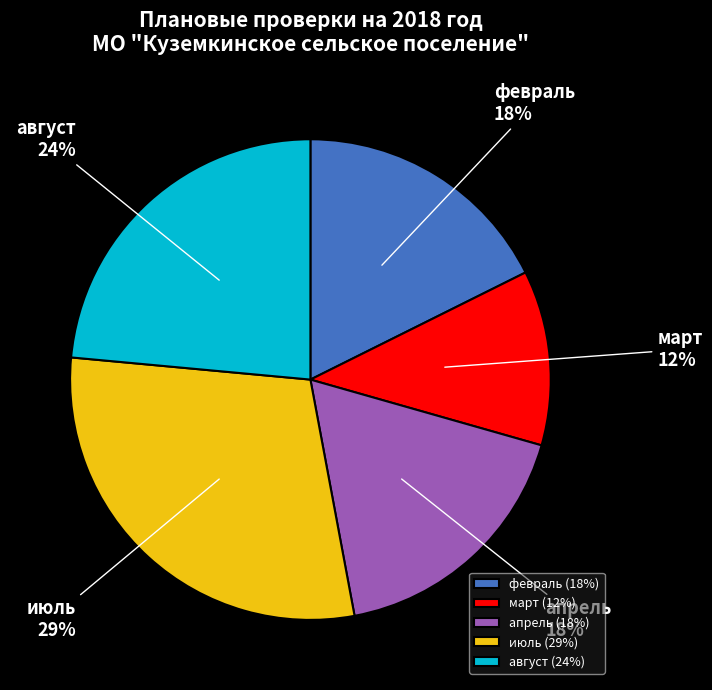

Does март represent more than half of the total?

No